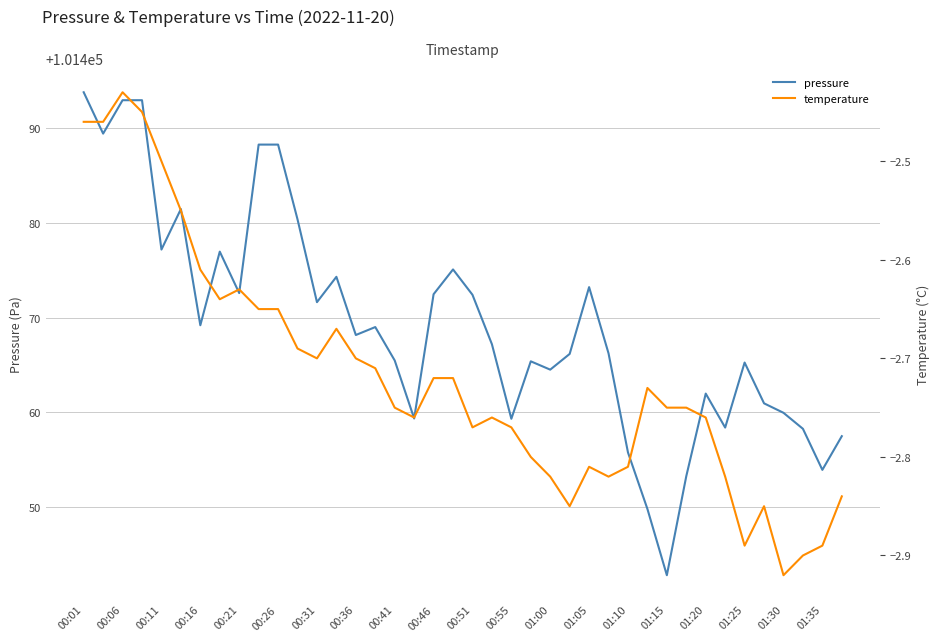

Is it true that pressure equals 155123.4 at 37?

False